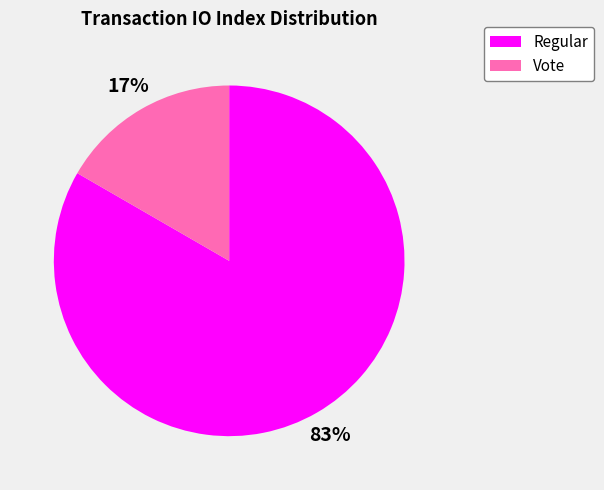

To the nearest percent, what is the combined percentage of Regular and Vote?

100%